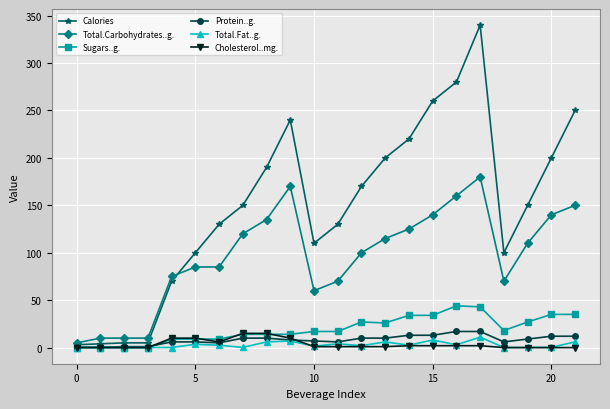

How many categories are shown in the chart?

22